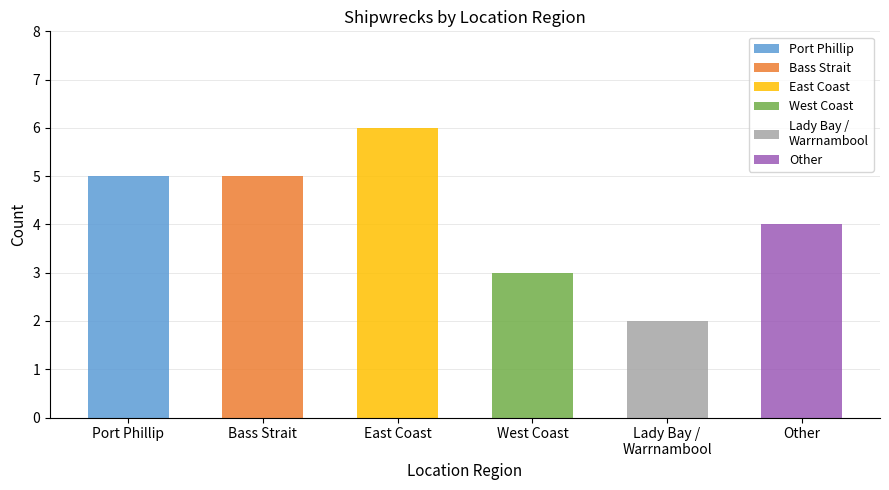

At which label is the value closest to 4?

Other